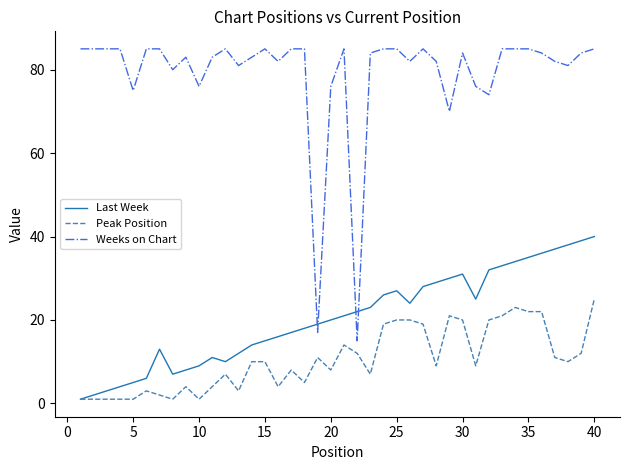

Rank the series by their maximum value, from lowest to highest.

Peak Position, Last Week, Weeks on Chart